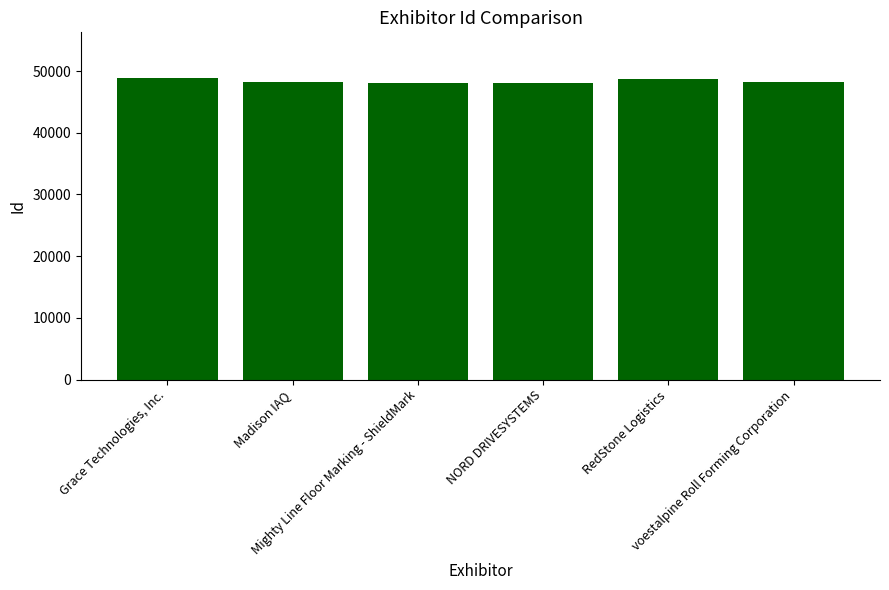

How many distinct data groups are displayed?

1